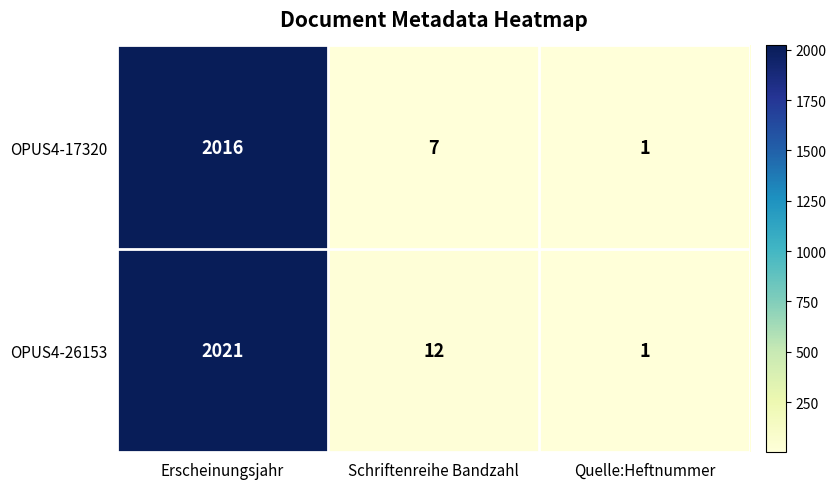

Reading left to right, extract all data points from this chart.

OPUS4-17320: Erscheinungsjahr=2016	Schriftenreihe Bandzahl=7	Quelle:Heftnummer=1
OPUS4-26153: Erscheinungsjahr=2021	Schriftenreihe Bandzahl=12	Quelle:Heftnummer=1